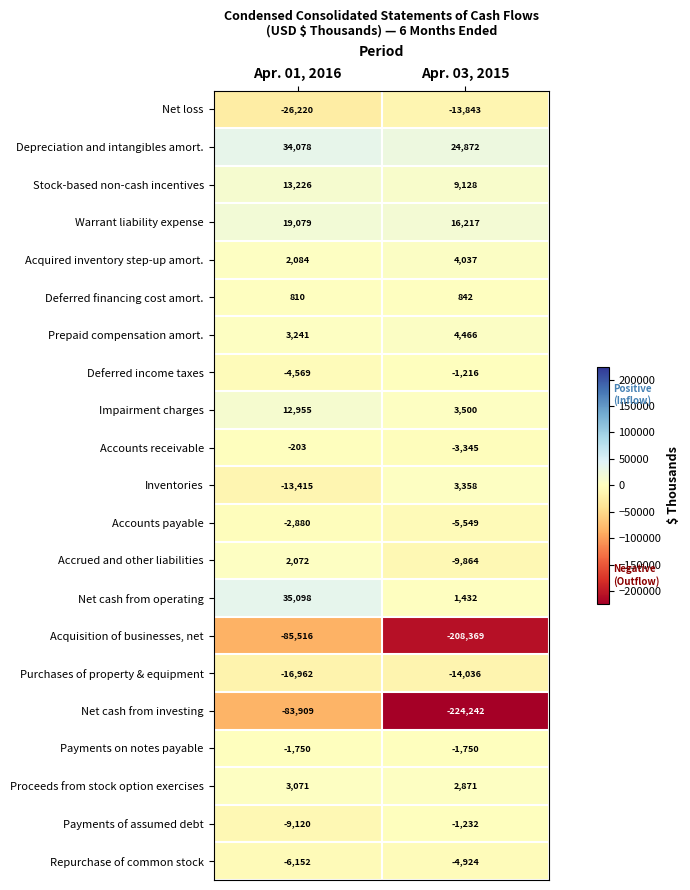

At which label is Purchases of property & equipment closest to -15499?

Apr. 01, 2016